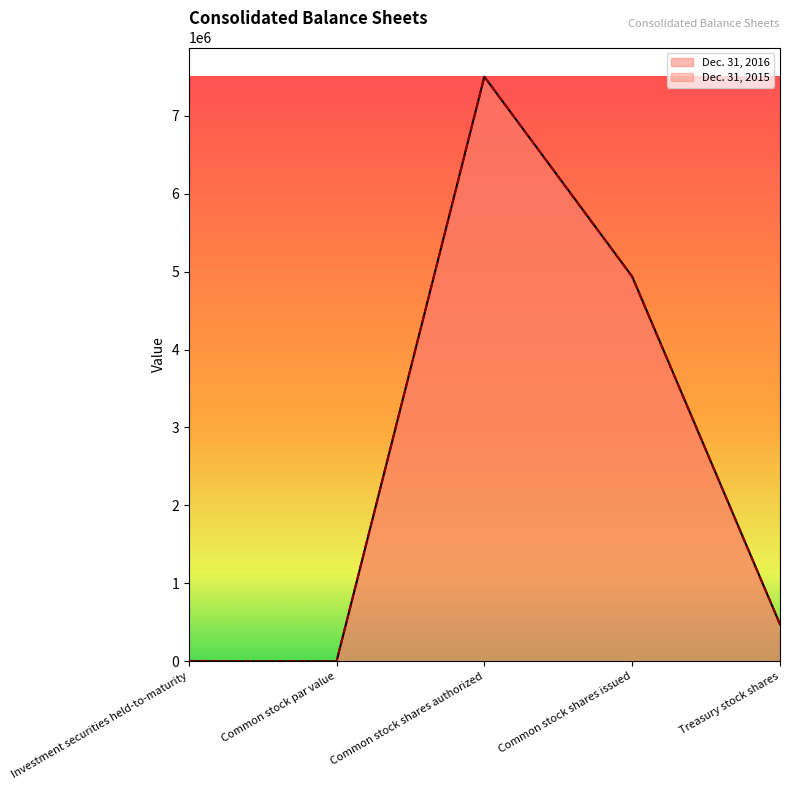

What position from the left is Common stock shares issued?

4